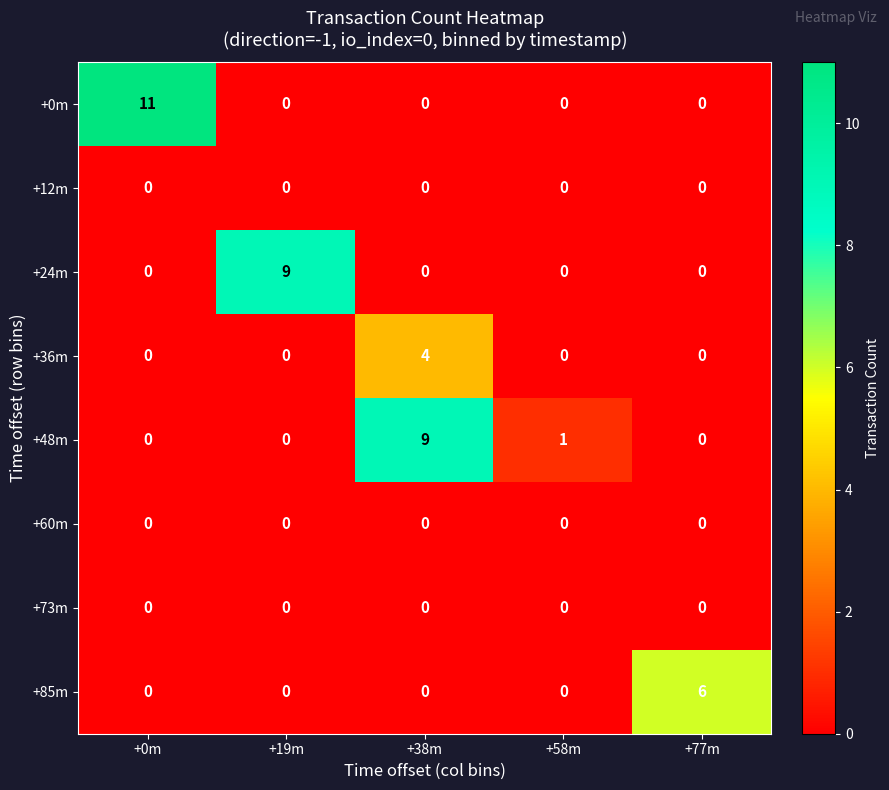

What is the difference between the maximum and minimum values in the +0m series?

11